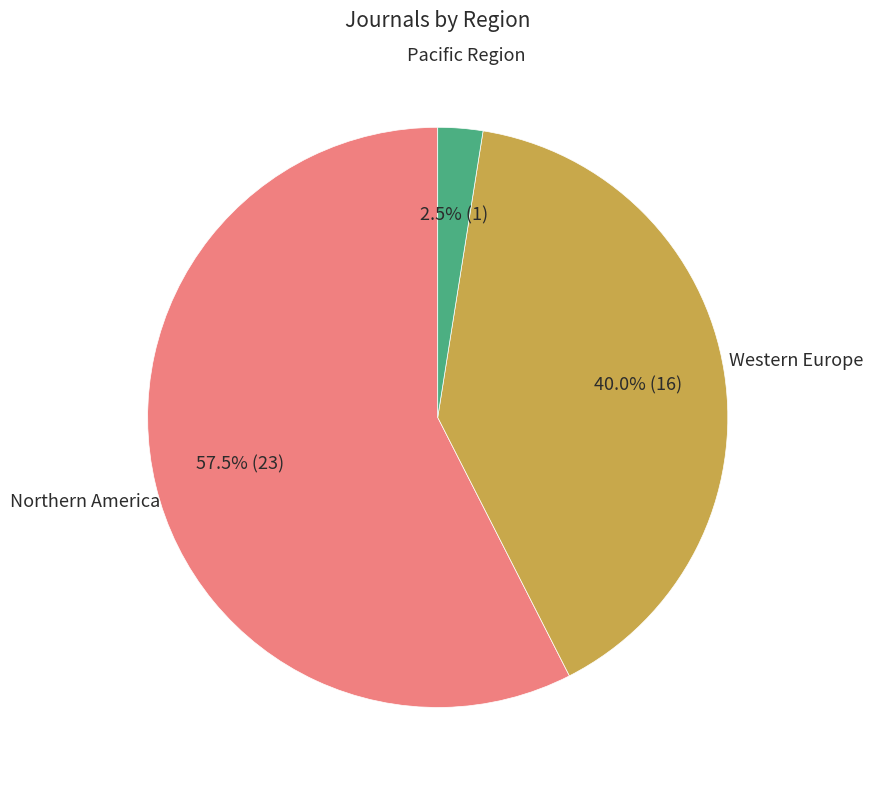

Is there any slice that represents more than half of the pie?

Yes